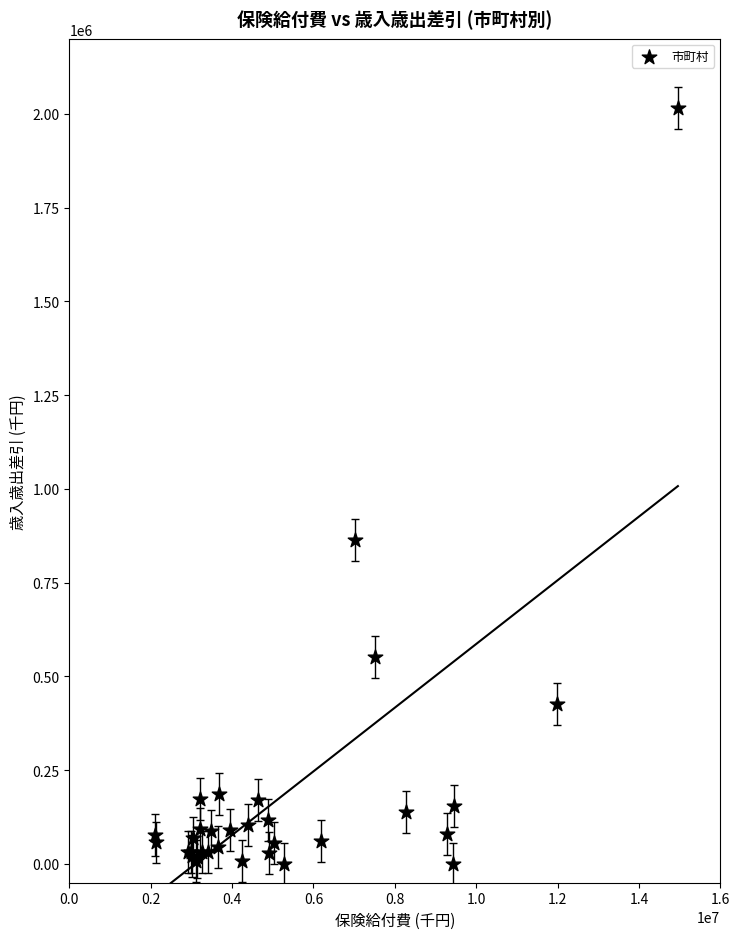

What Y value in the scatter plot is closest to 1007261?

864725